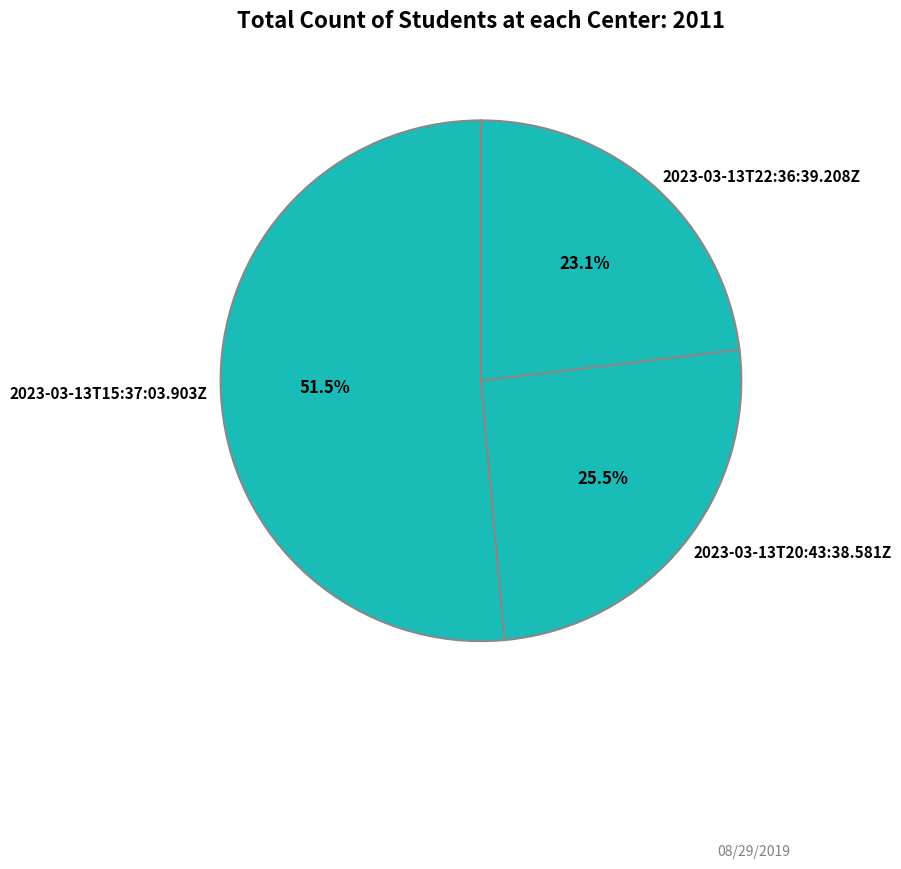

Is 2023-03-13T15:37:03.903Z the majority of the pie?

Yes